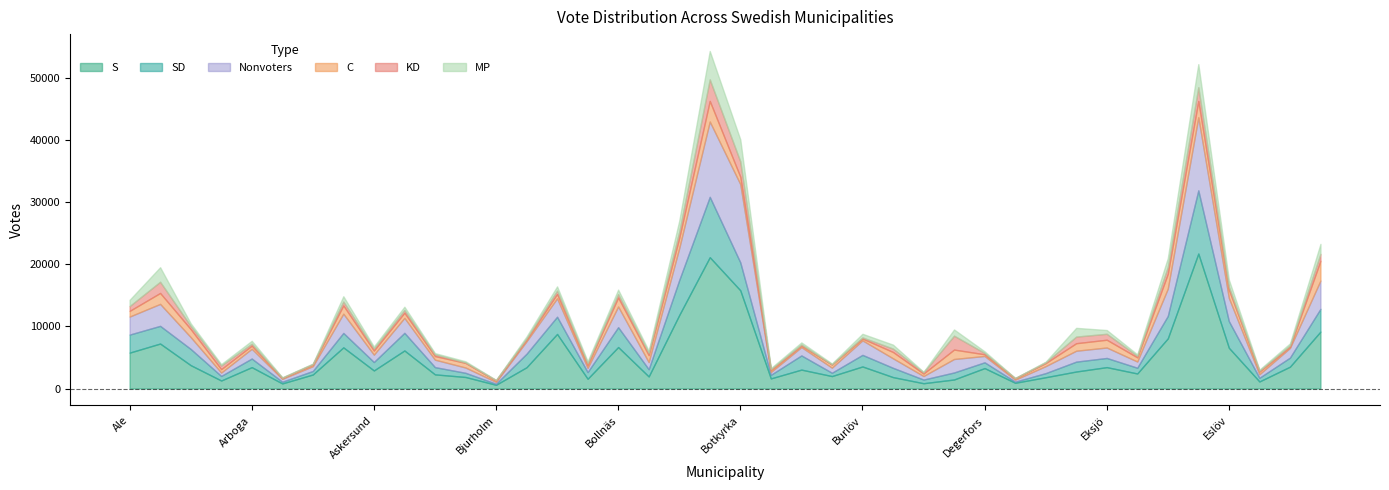

Is the value of C at Aneby greater than the value of SD at Emmaboda?

No